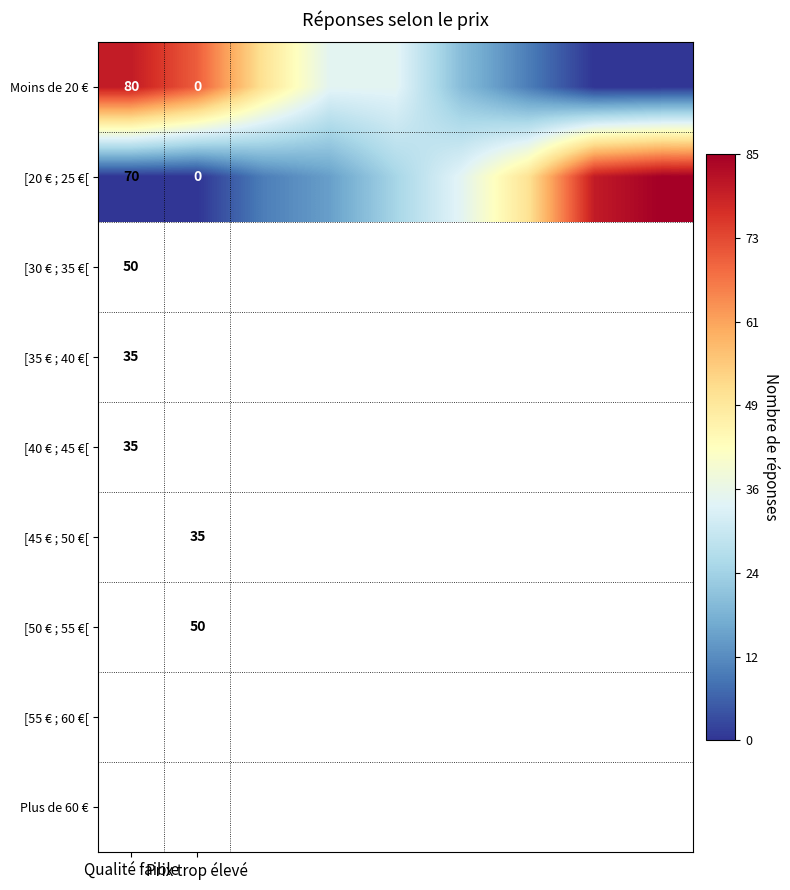

What is the total value across all series at Qualité faible?

150